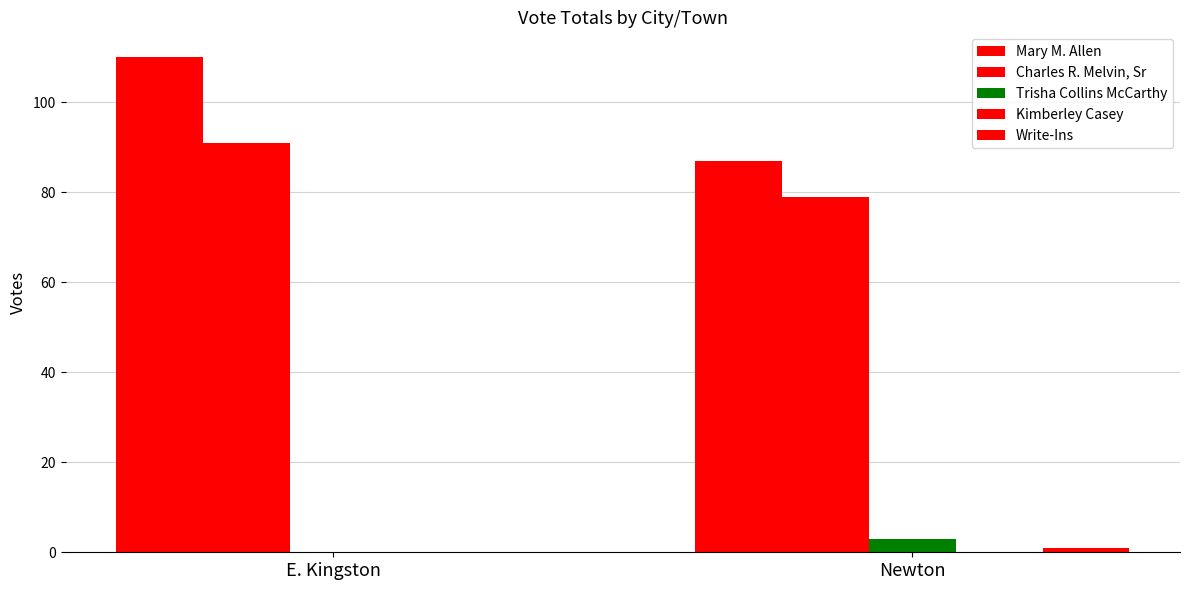

How many positive values does the Trisha Collins McCarthy series have?

1